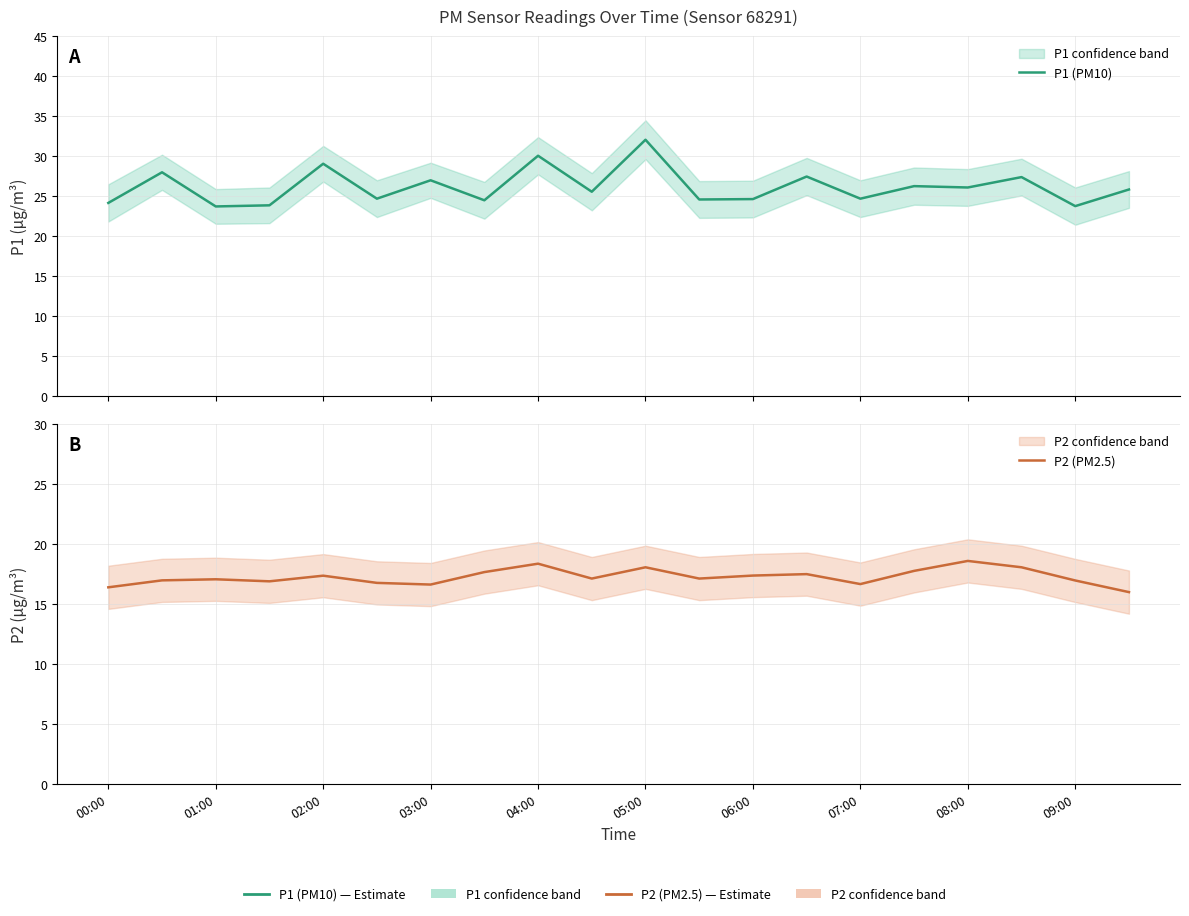

Which series has the widest spread of values?

P1 (PM10)